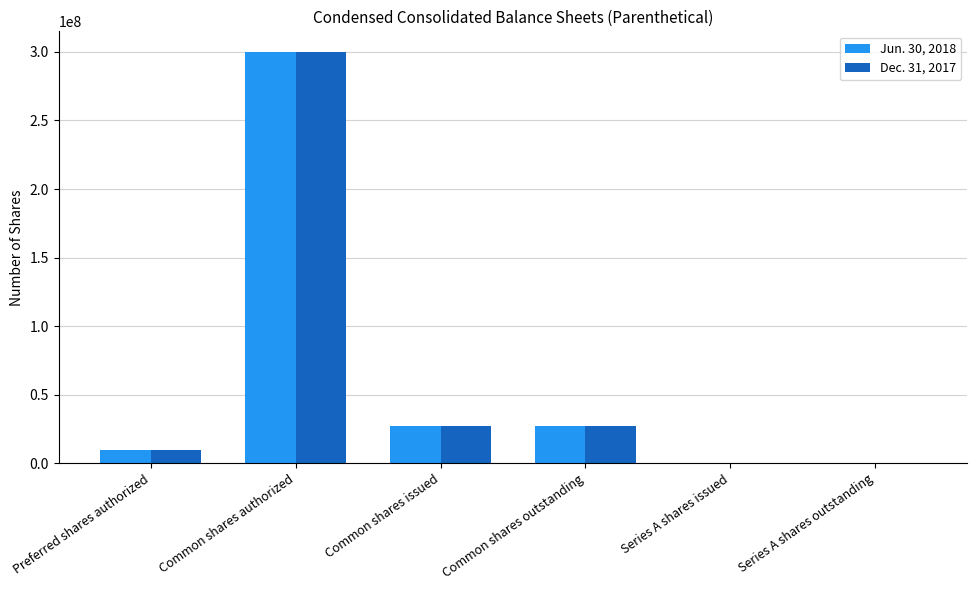

What is the total value across all series at Preferred shares authorized?

20000000